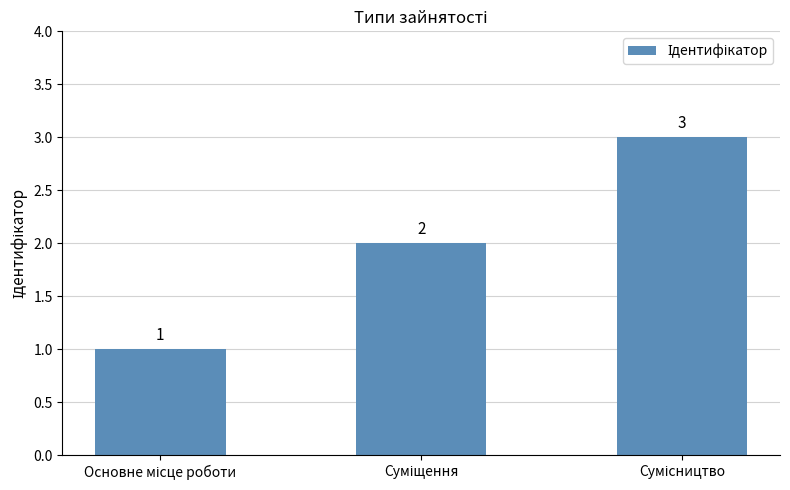

What is the value of the 1st bar from the left?

1